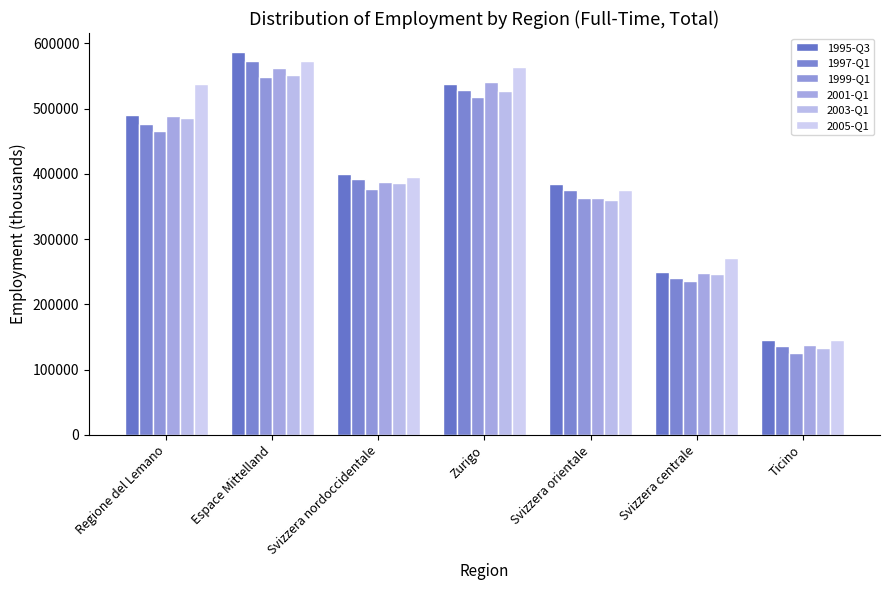

What is the sum of the 2003-Q1 values at Ticino and Zurigo?

660220.6